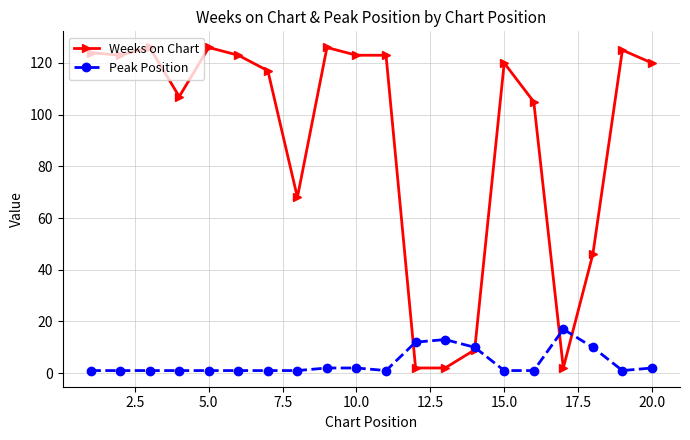

Which series has the largest range (max minus min)?

Weeks on Chart